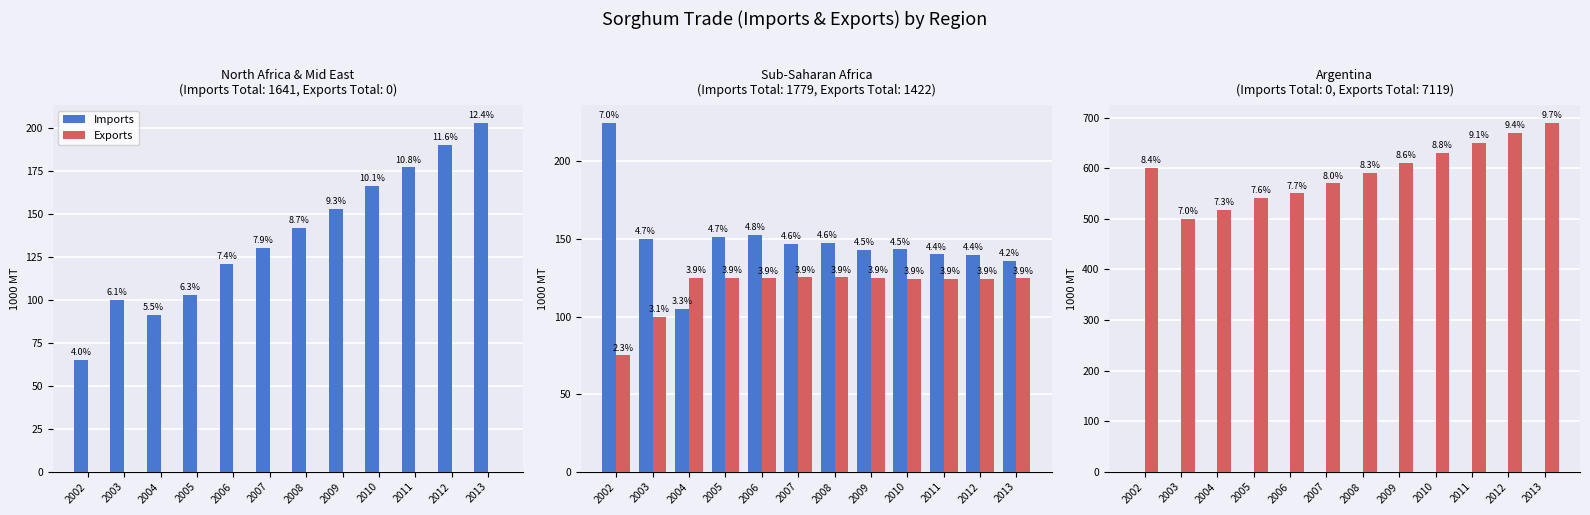

Which category has the lowest value across all series?

2002